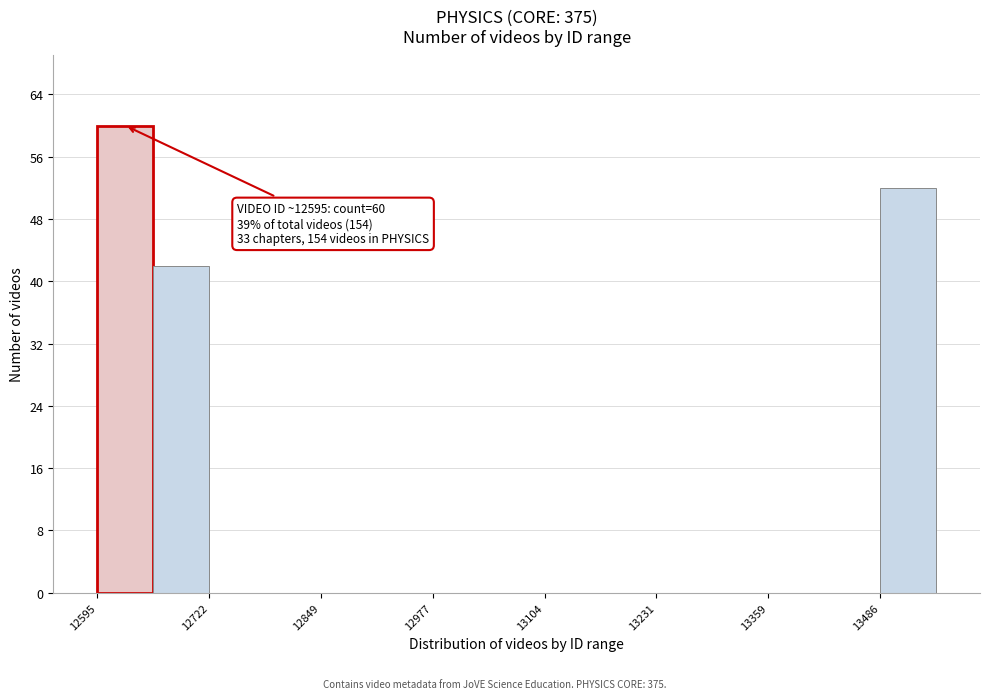

Read against the x-axis, roughly where is the centre of the tallest bar?

12620